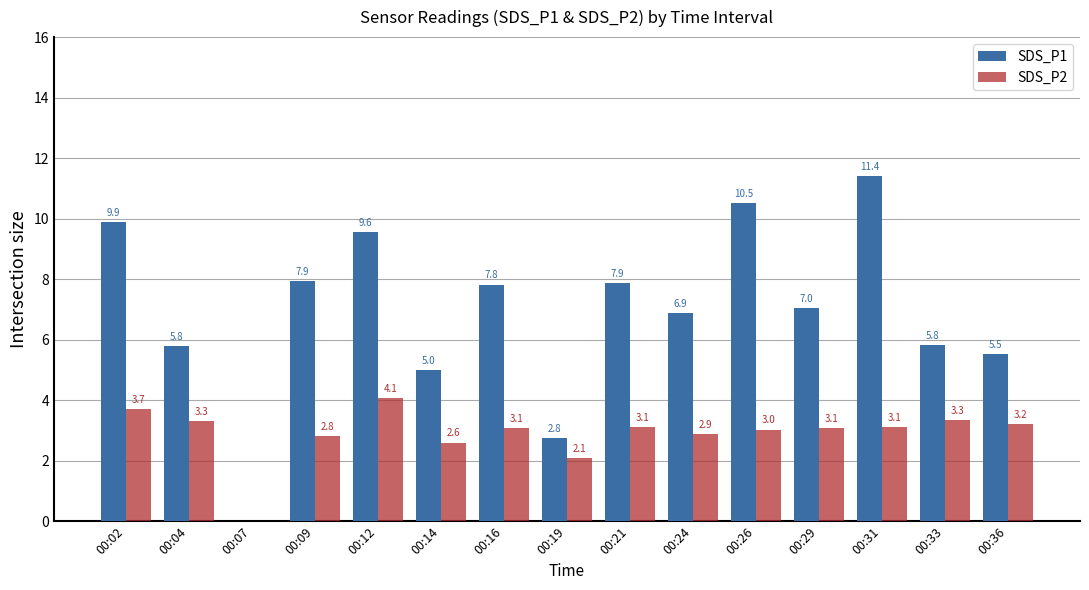

Does the chart contain stacked bars?

No